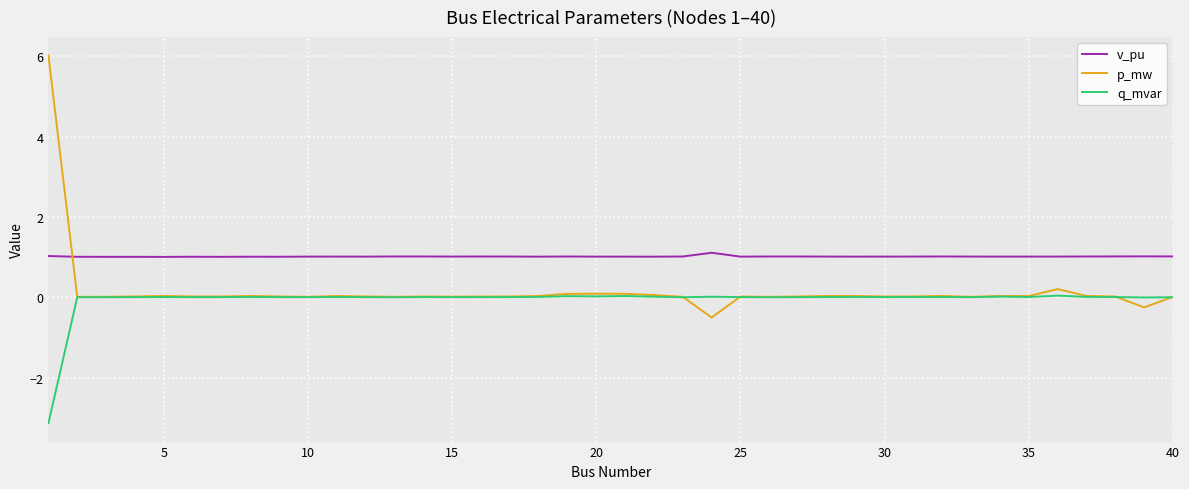

True or false: q_mvar and v_pu intersect in this chart.

False